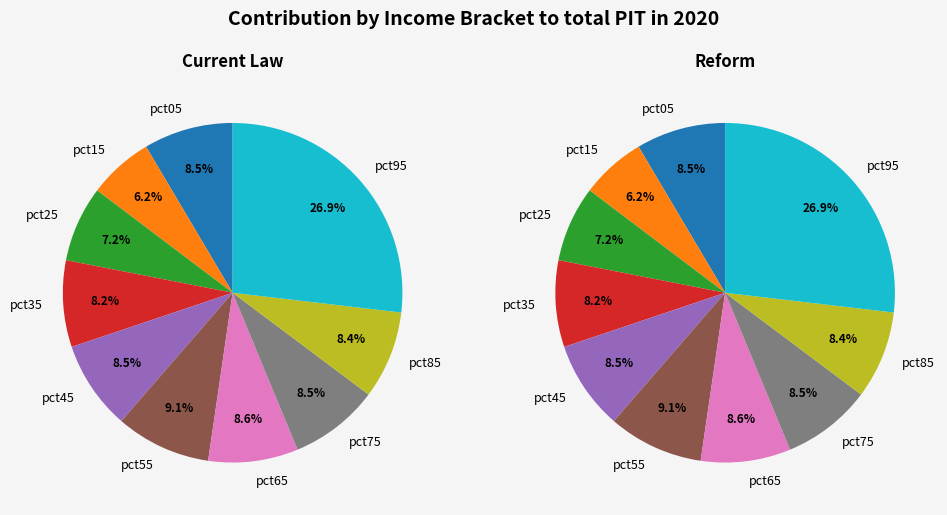

Which category has the biggest portion of the pie?

pct95